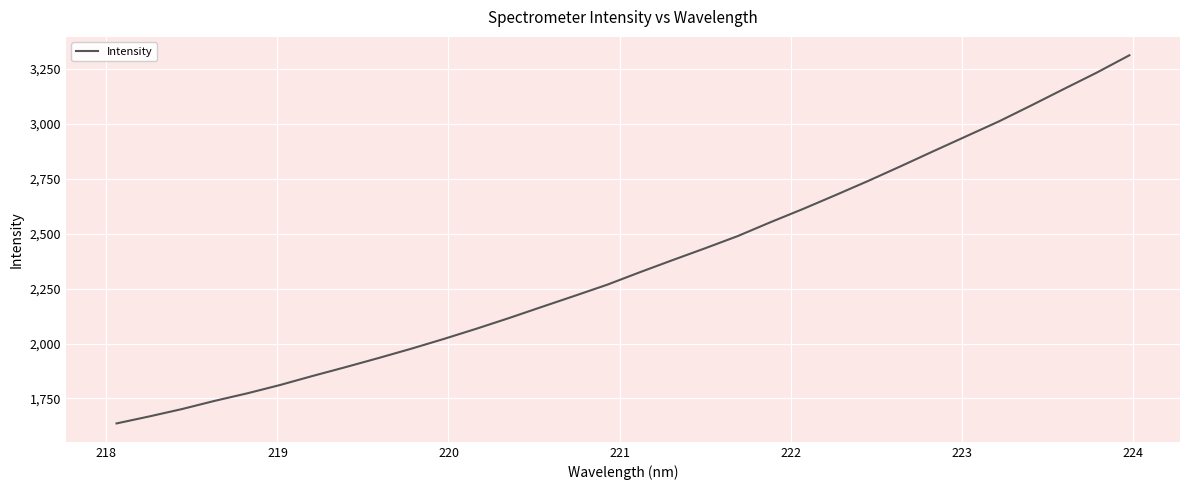

What is the maximum value shown in the chart?

3312.0